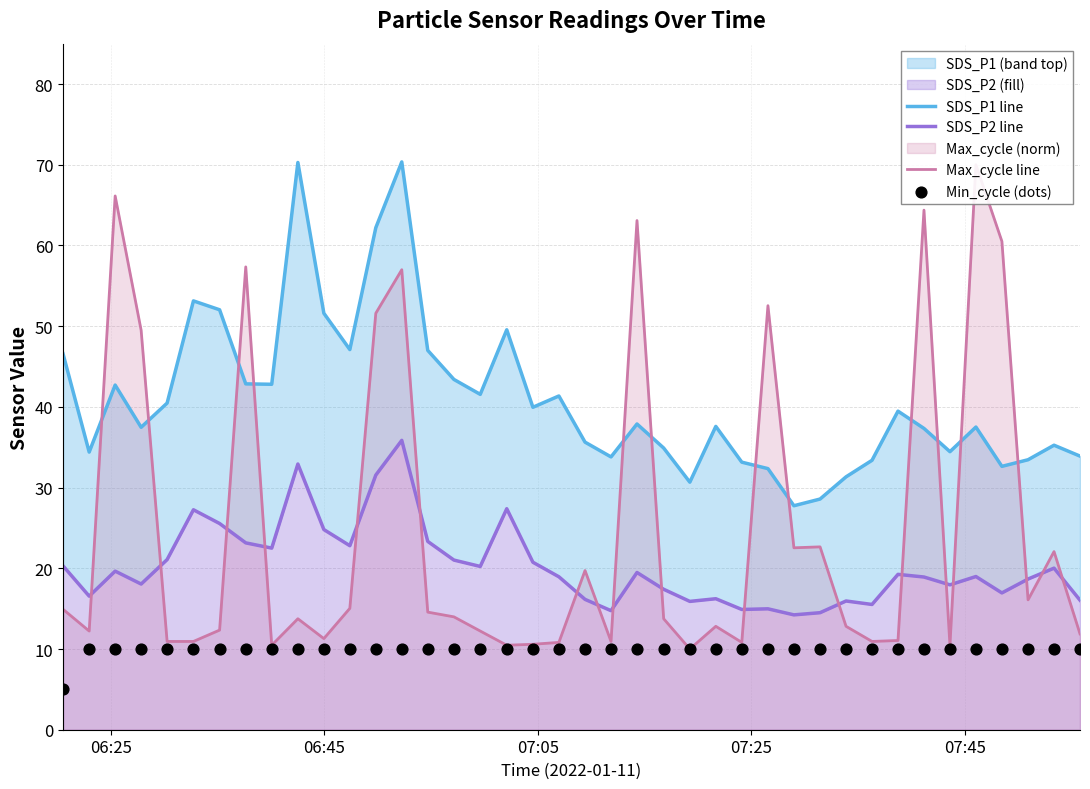

At how many categories does at least one series exceed 66?

4